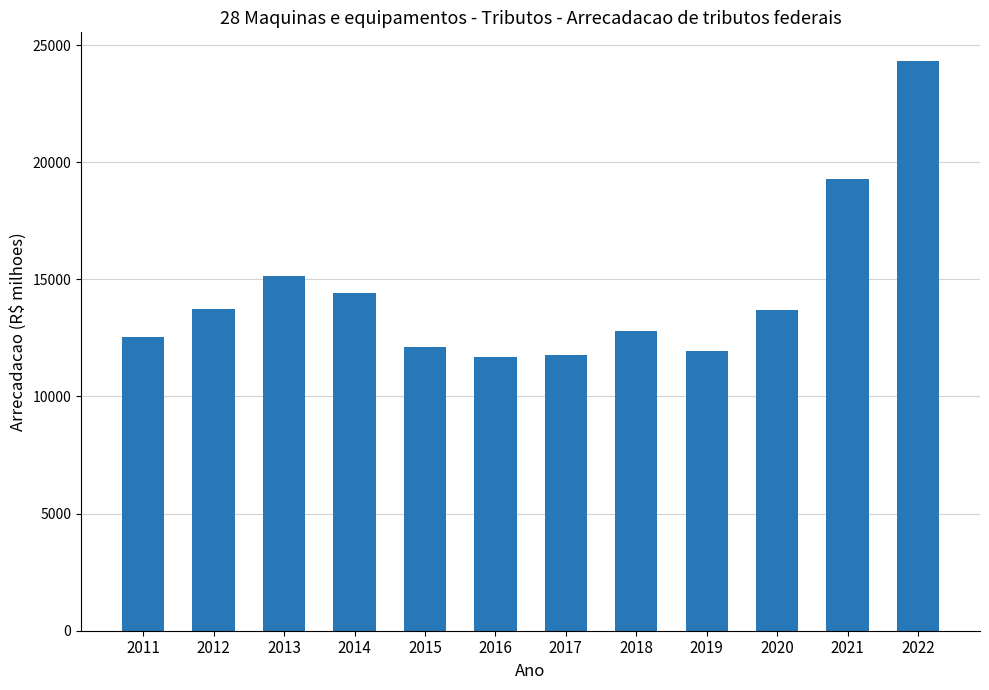

Count the number of categories in the chart.

12